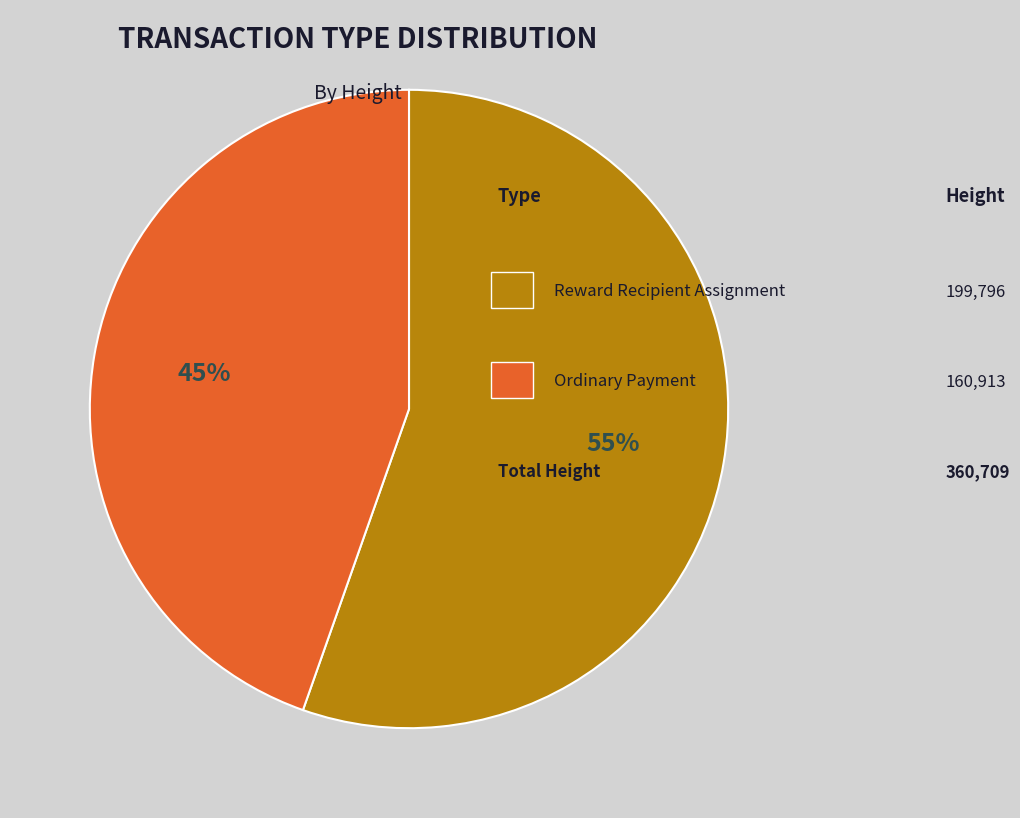

Is there a majority slice in this chart?

Yes